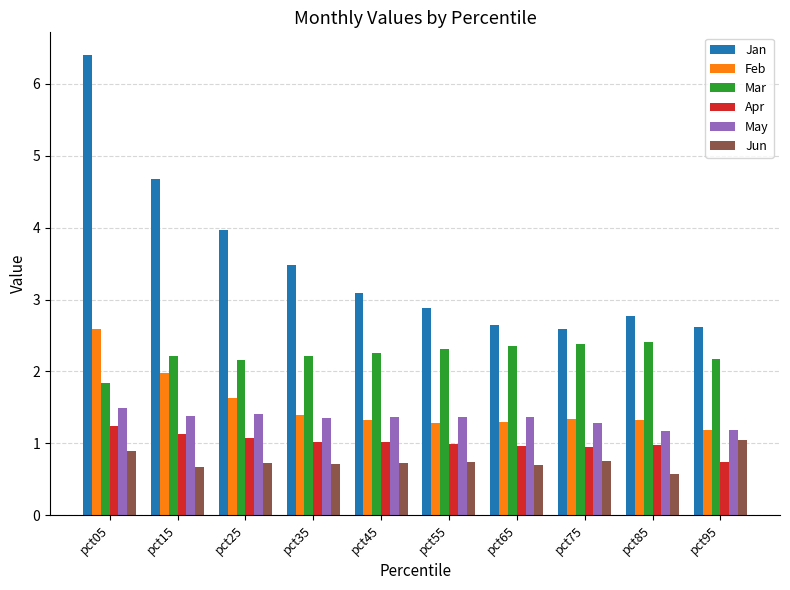

Is the value of Jun at pct95 greater than the value of May at pct65?

No